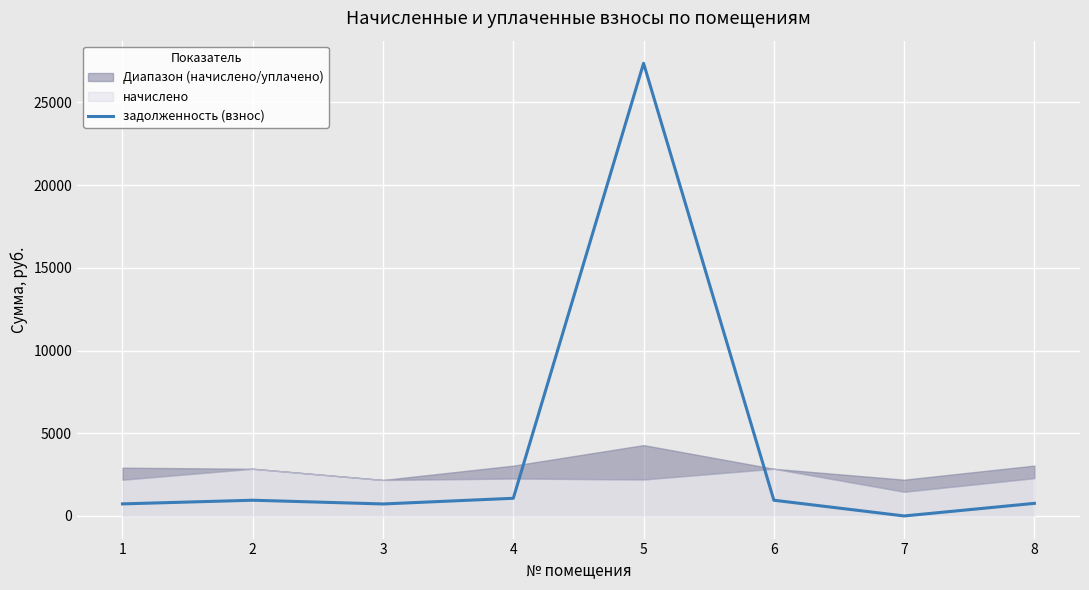

Rank the categories by value from highest to lowest.

5, 4, 2, 6, 8, 1, 3, 7